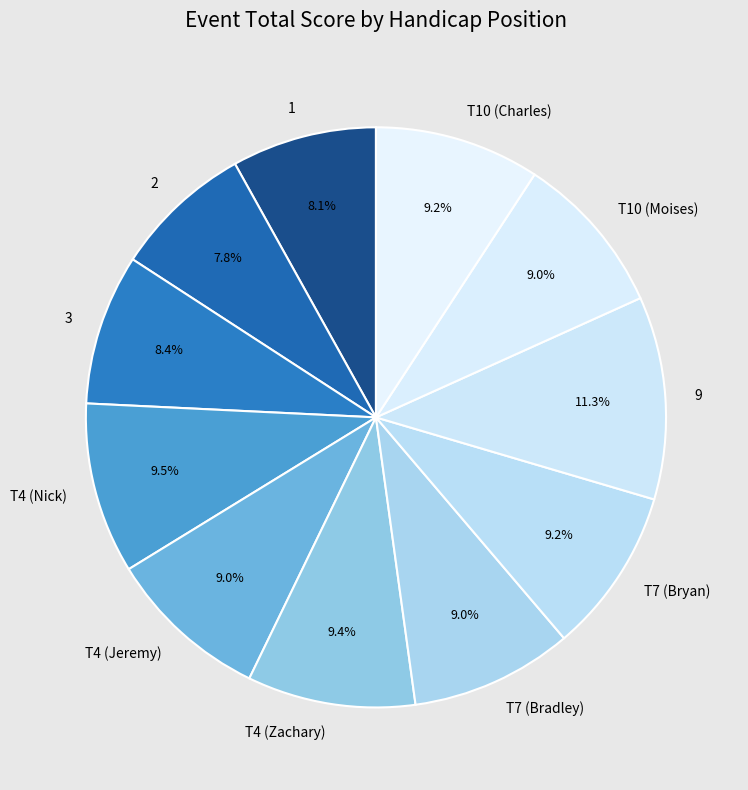

Approximately how many times larger is the value at 3 compared to T7 (Bryan)?

0.9